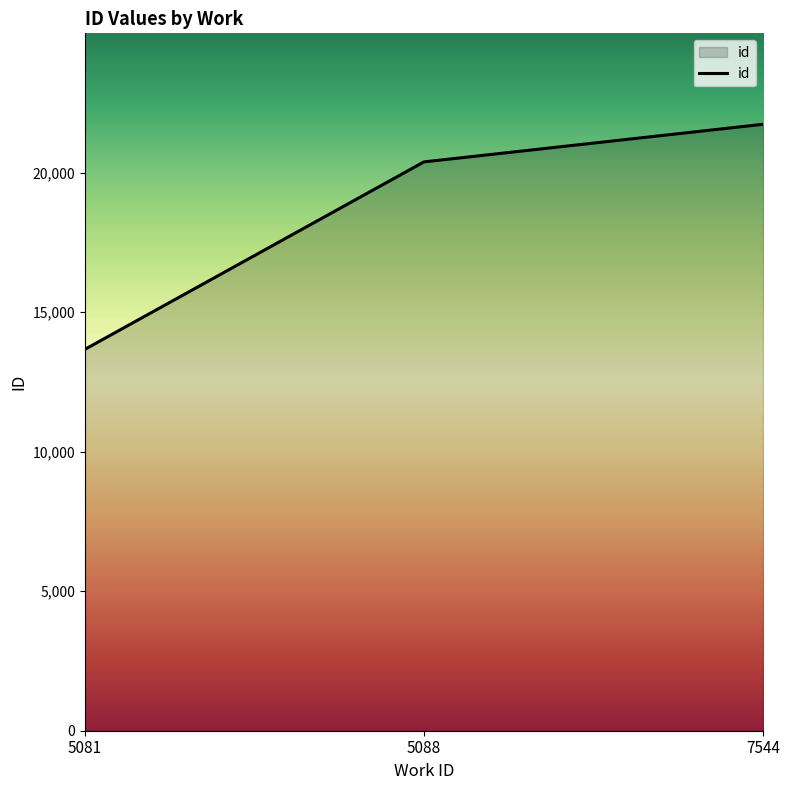

Between 7544 and 5081, which is larger?

7544